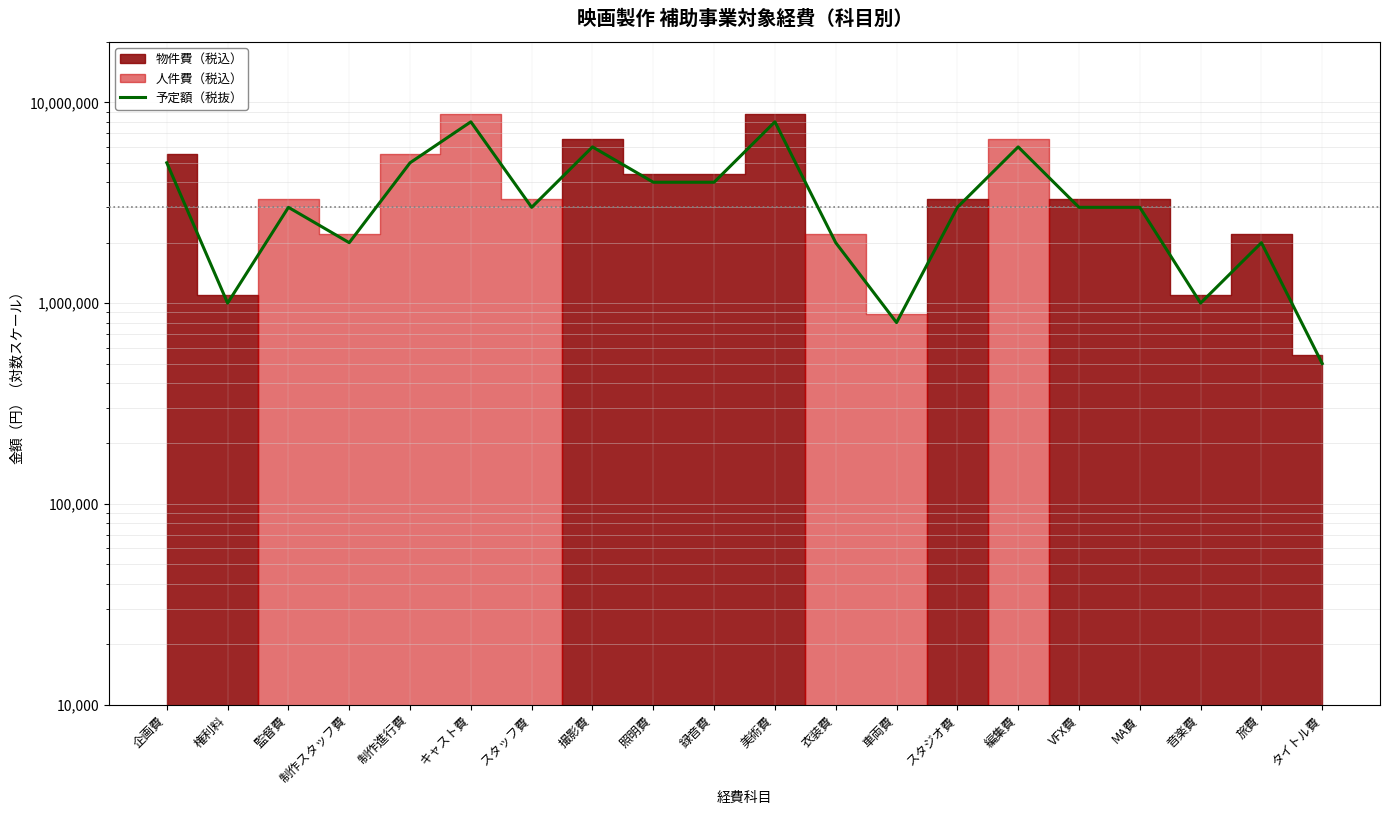

Rank the categories by value from highest to lowest.

キャスト費, 美術費, 撮影費, 編集費, 企画費, 制作進行費, 照明費, 録音費, 監督費, スタッフ費, スタジオ費, VFX費, MA費, 制作スタッフ費, 衣装費, 旅費, 権利料, 音楽費, 車両費, タイトル費